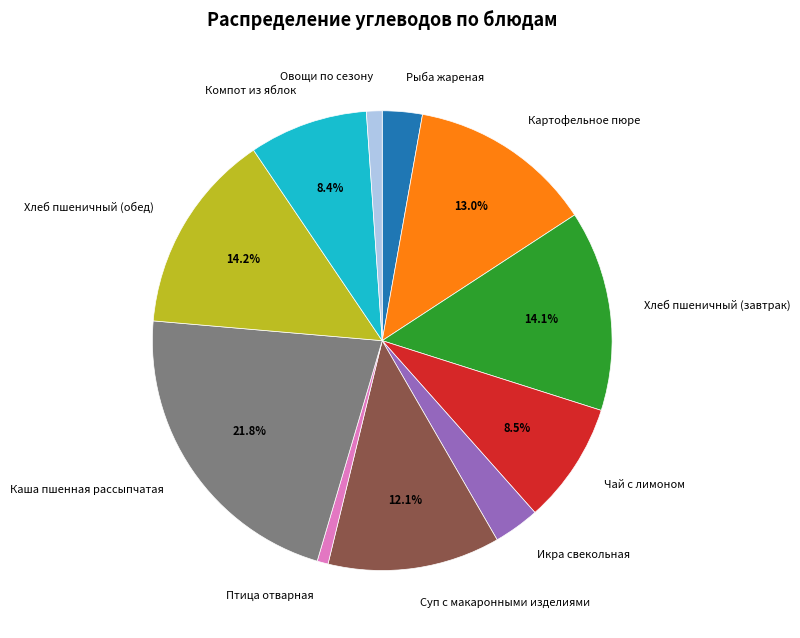

Between Птица отварная and Хлеб пшеничный (завтрак), which is larger?

Хлеб пшеничный (завтрак)